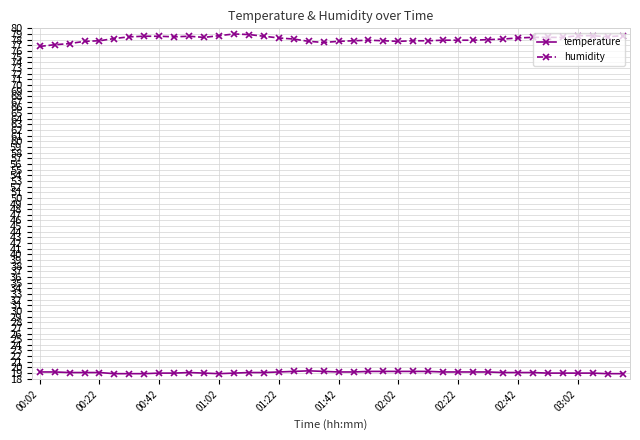

Which series has the largest total across all categories?

humidity